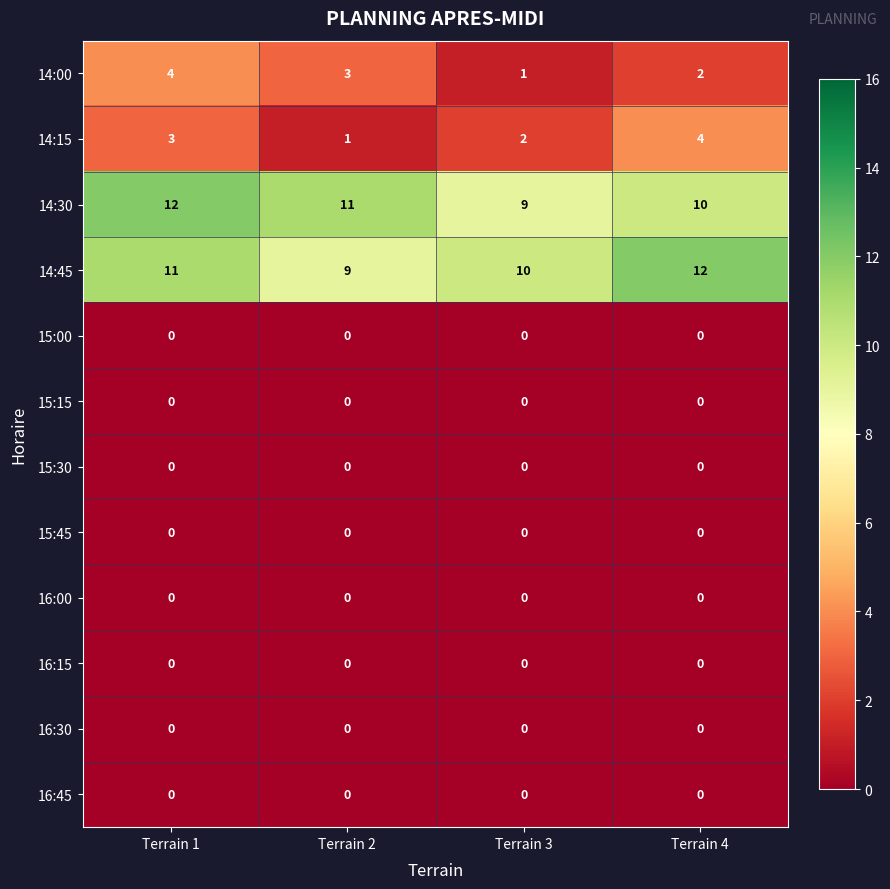

Is it true that 16:30 equals 0 at Terrain 4?

True